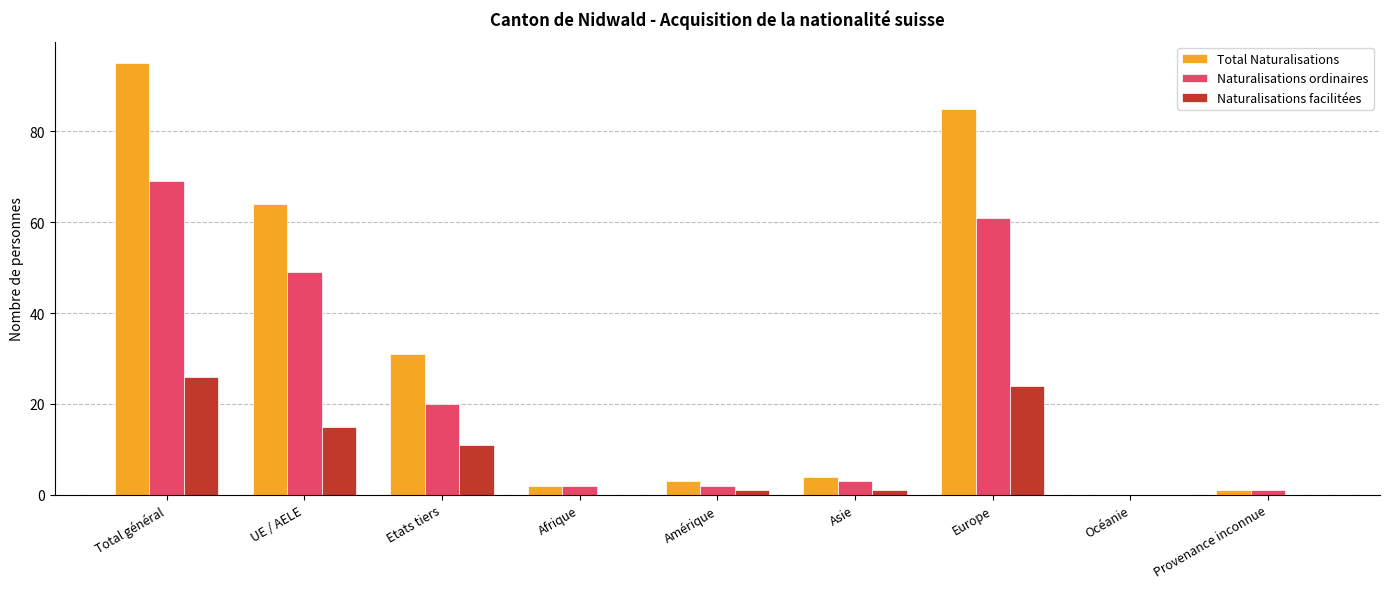

What is the greatest value displayed?

95